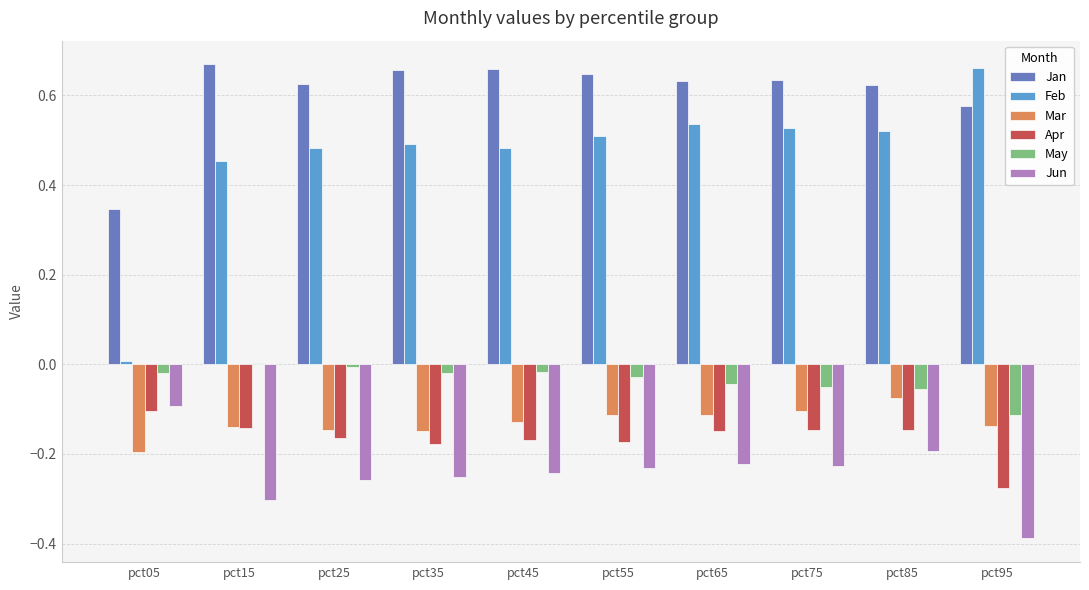

Which series has the largest total across all categories?

Jan